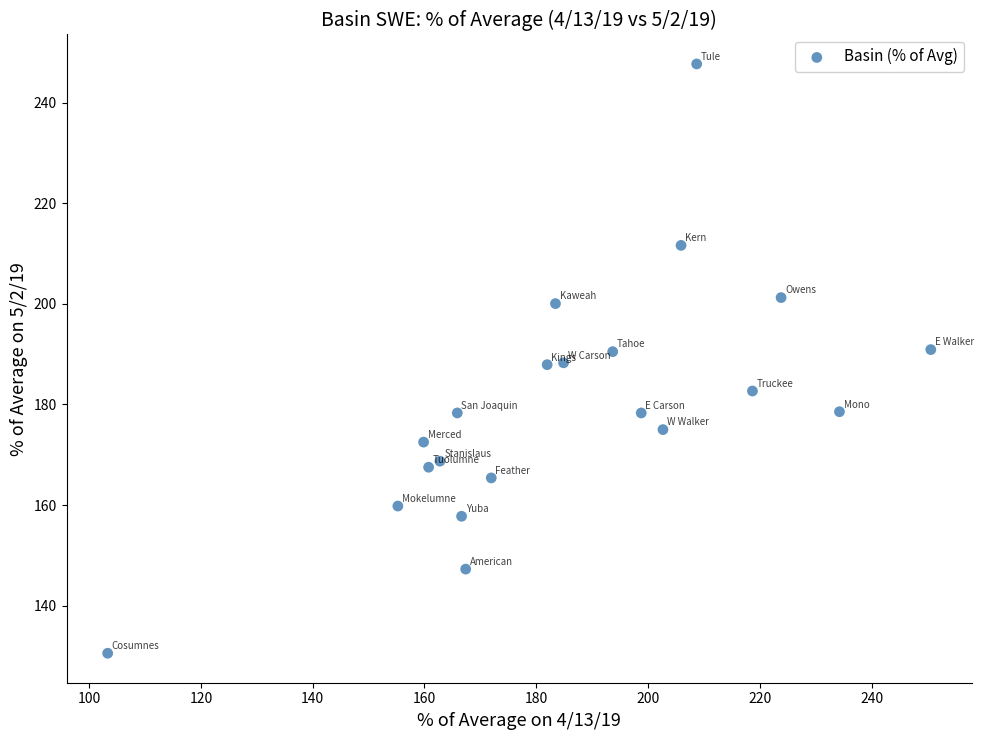

What is the range of Y values (max minus min)?

117.2